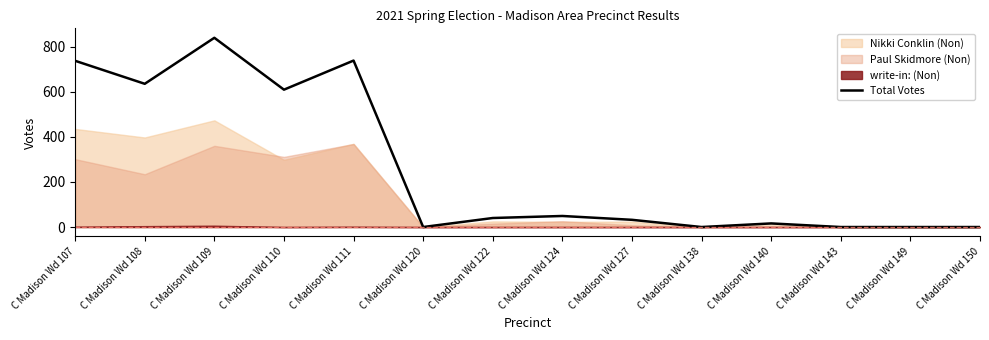

How many interior local peaks (higher than both neighbors) does the data have?

4